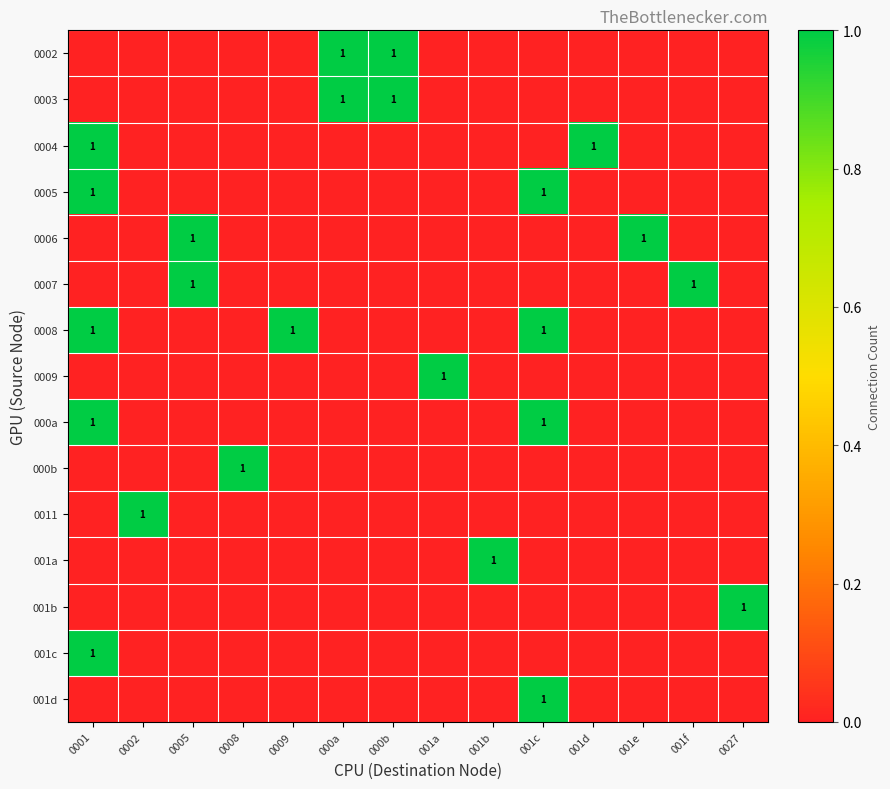

True or false: 001c has a value of 1 at 0001.

True